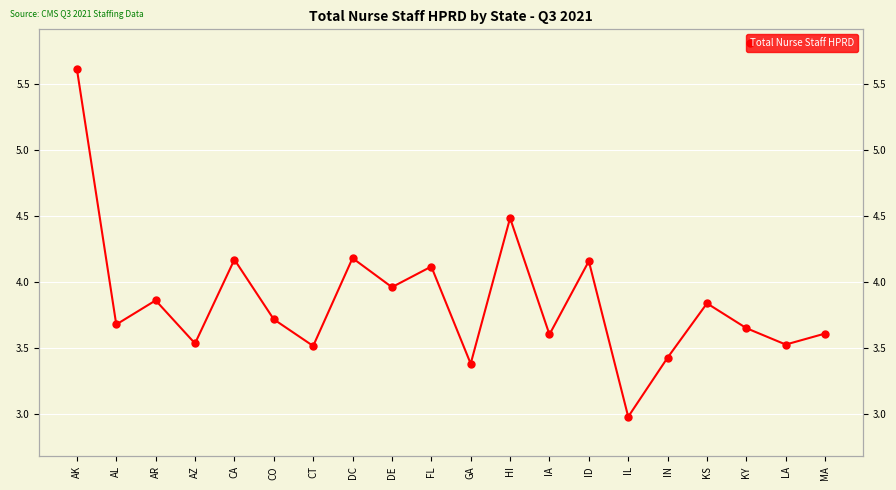

Is this an area chart (filled region under the line)?

No